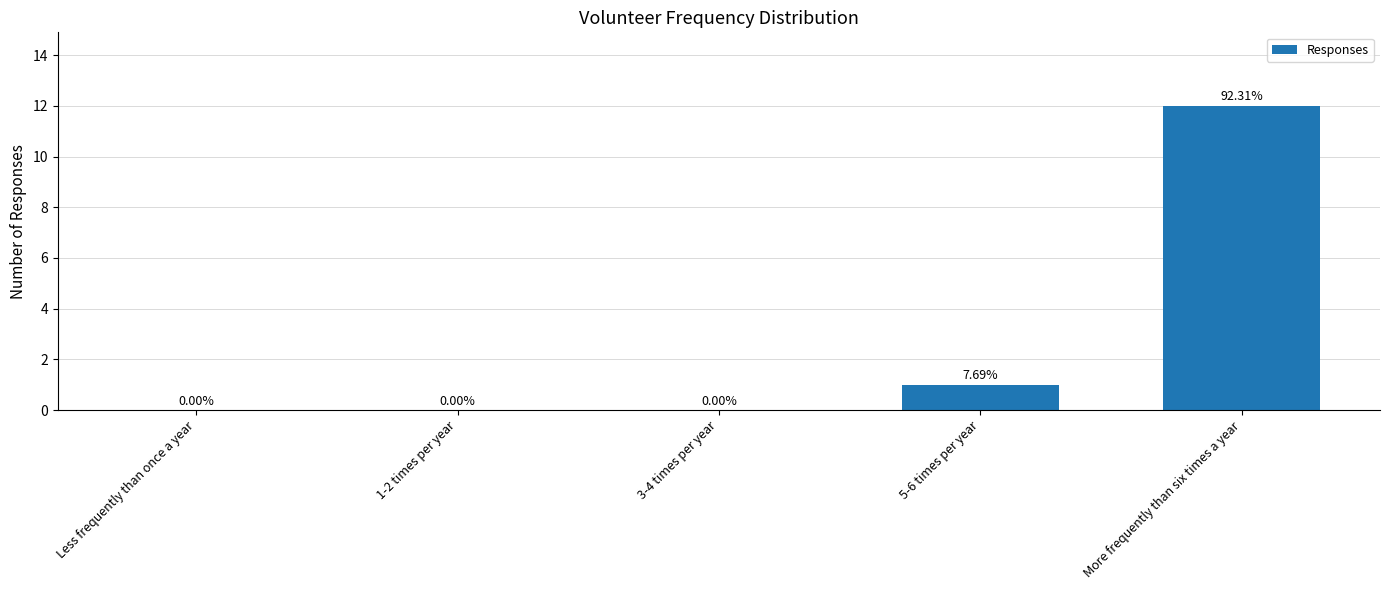

What is the approximate value at 5-6 times per year?

1